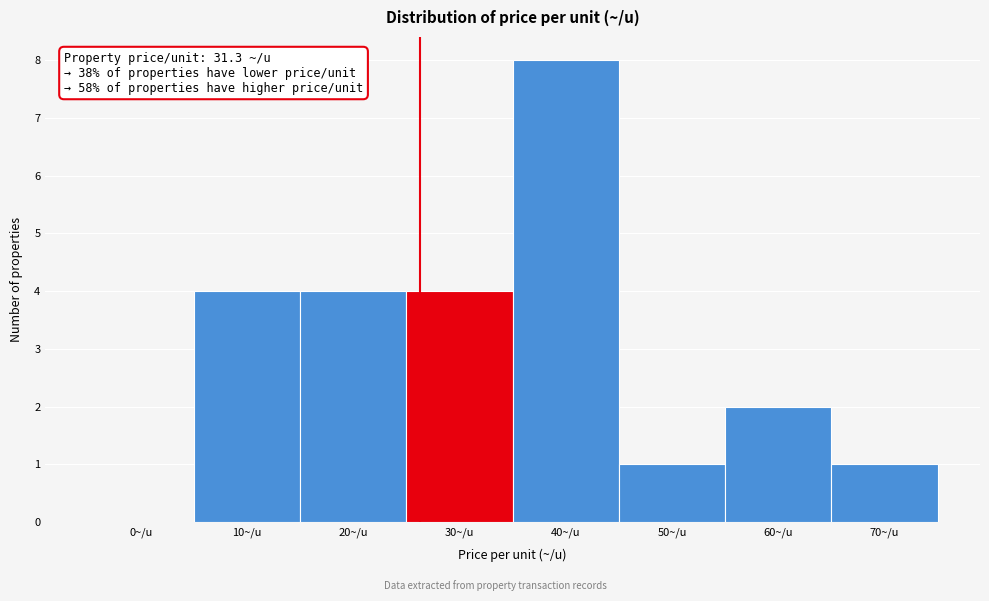

Reading left to right, list all the values displayed in this chart.

0~/u=0	10~/u=4	20~/u=4	30~/u=4	40~/u=8	50~/u=1	60~/u=2	70~/u=1